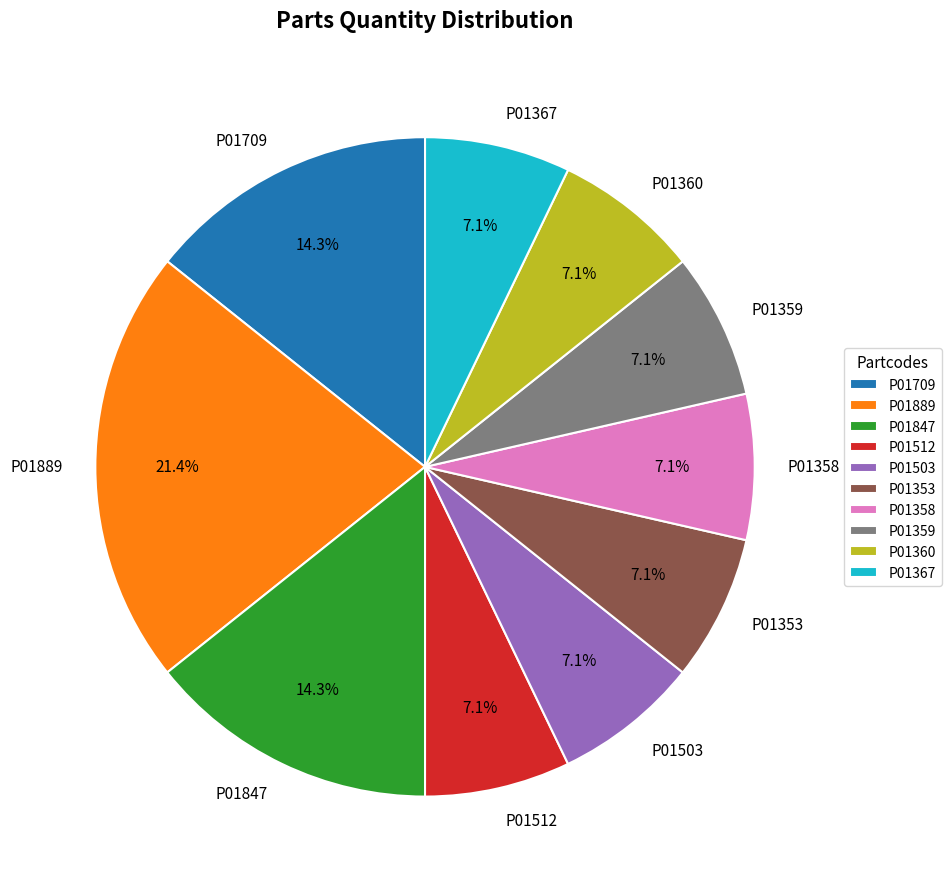

To the nearest percent, what is the average slice percentage?

10%